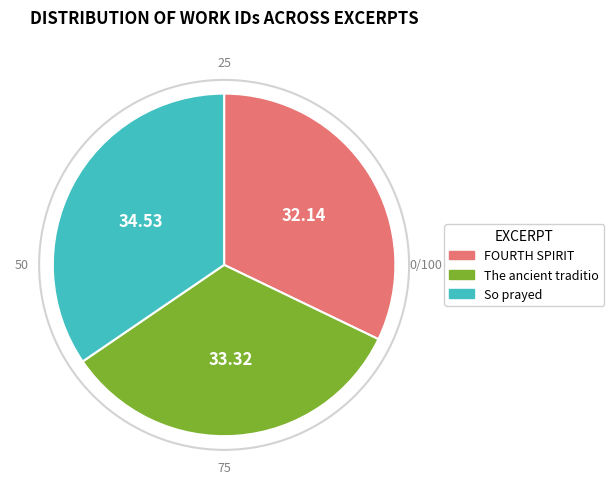

Is there any slice that represents more than half of the pie?

No